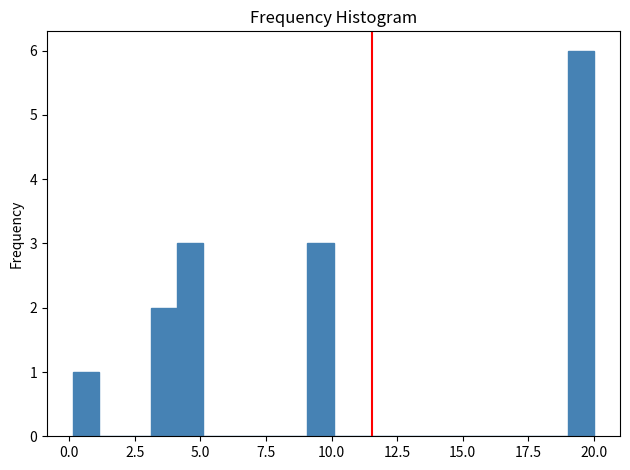

Read against the x-axis, roughly where is the centre of the tallest bar?

19.5